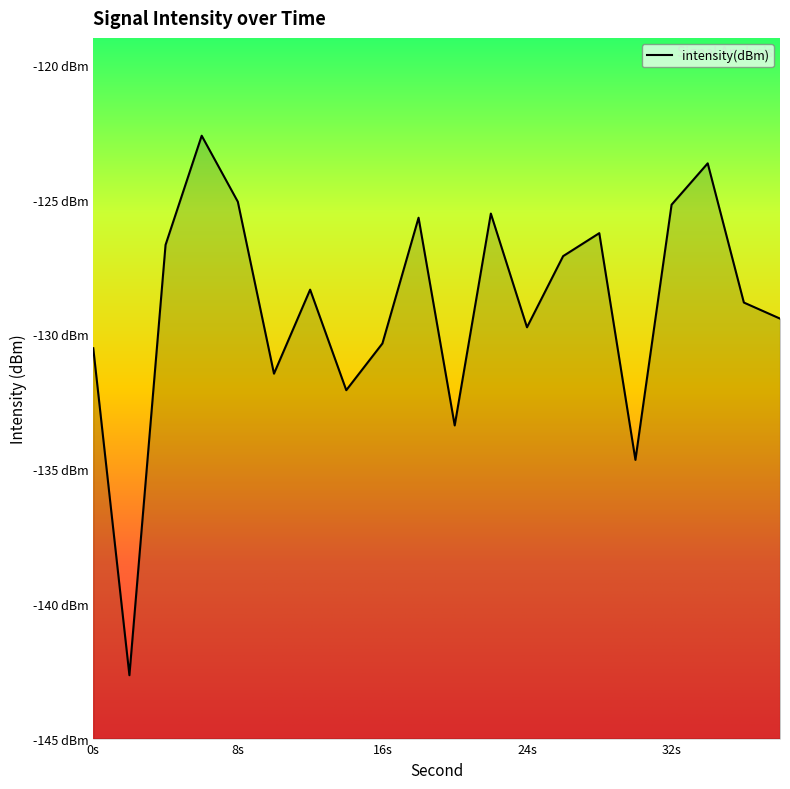

At which label does the data first exceed -128?

4